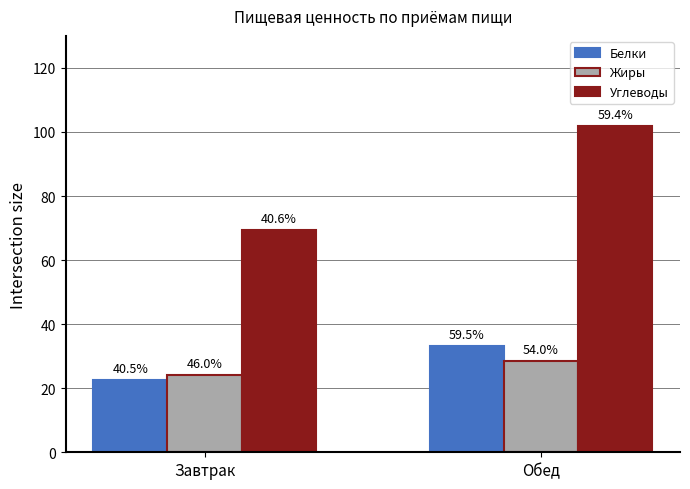

At which category does the chart reach its peak across all series?

Обед